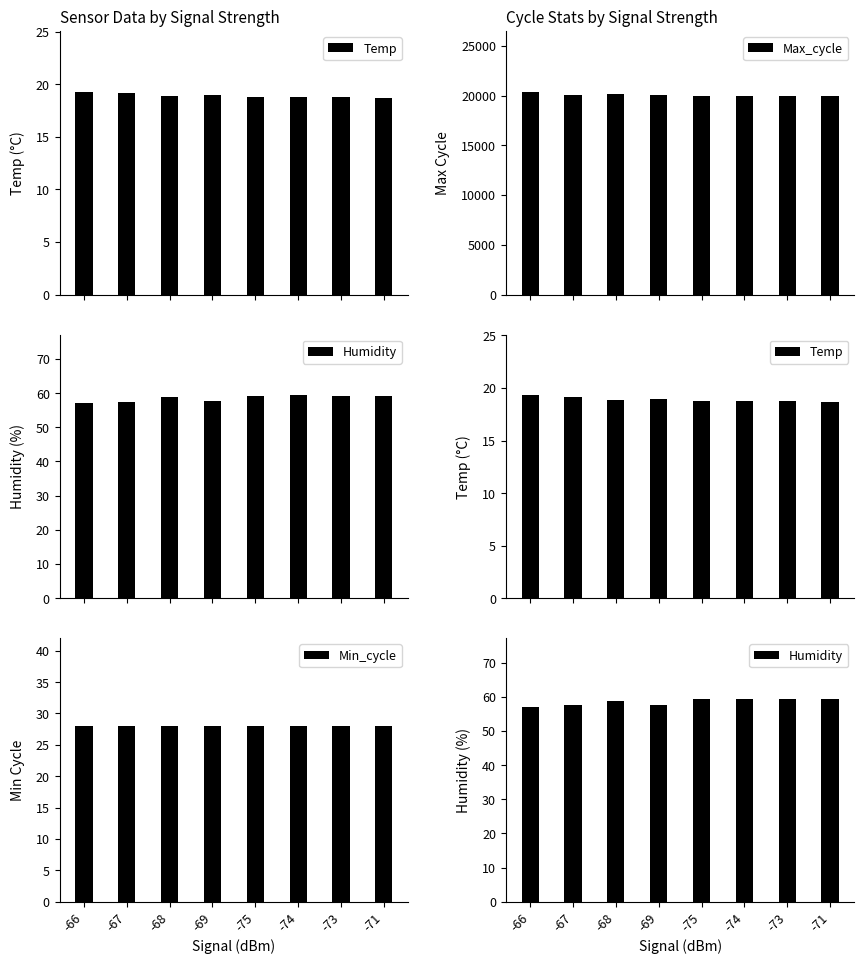

What is the highest value of the Temp series?

19.3